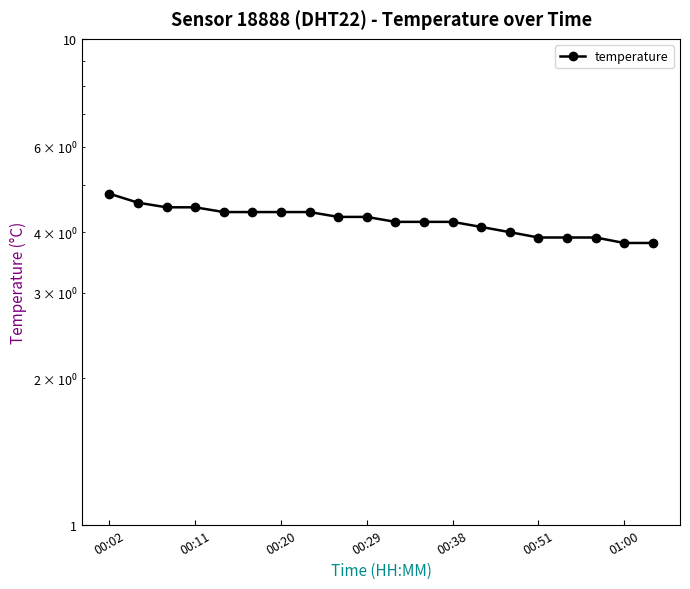

What is the change in value from 00:11 to 00:29?

-0.2